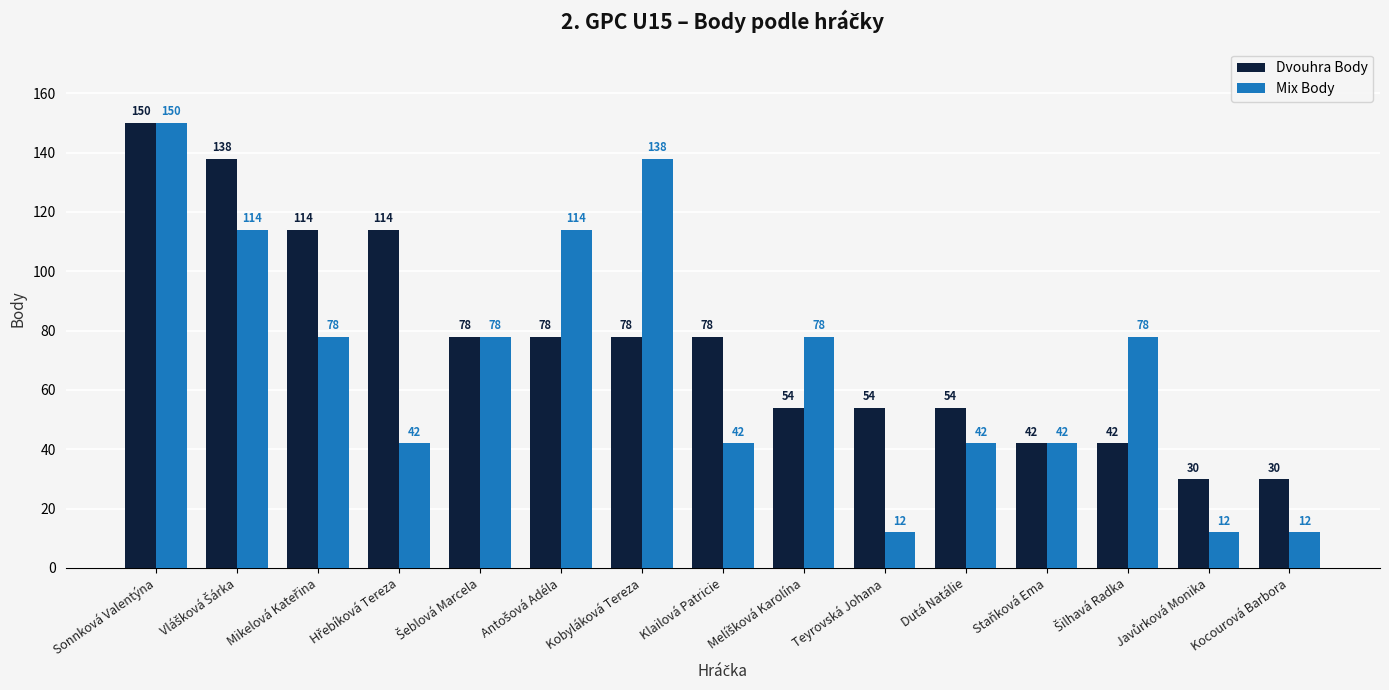

Is it true that Mix Body equals 67 at Klailová Patricie?

False